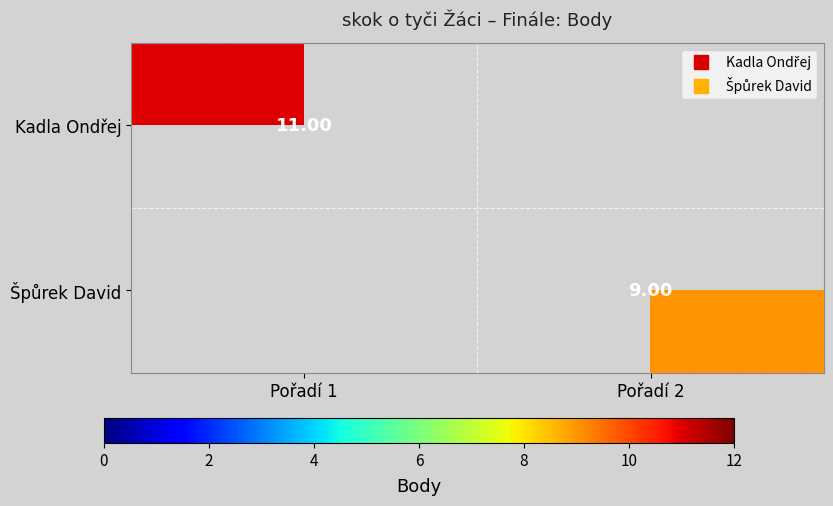

The Špůrek David series shows 9.0 at Pořadí 2. True or false?

True